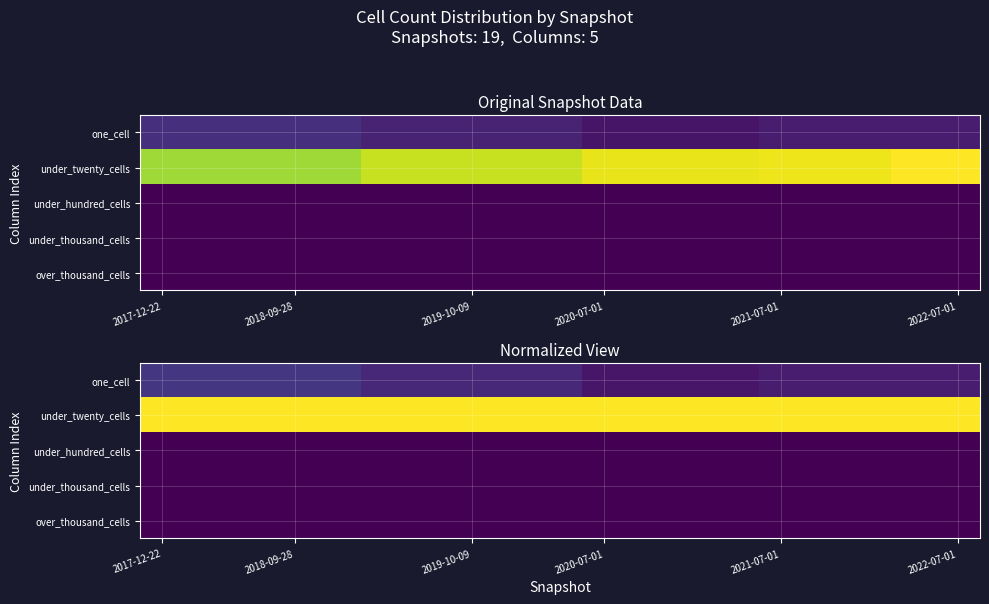

Which series has the largest total across all categories?

under_twenty_cells